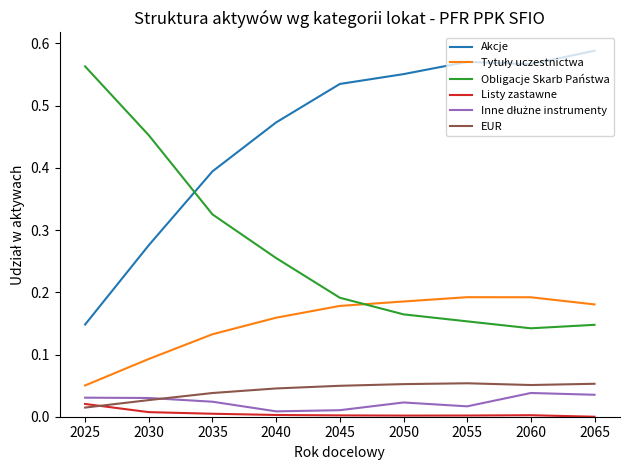

Which category has the highest value in the Akcje series?

2065